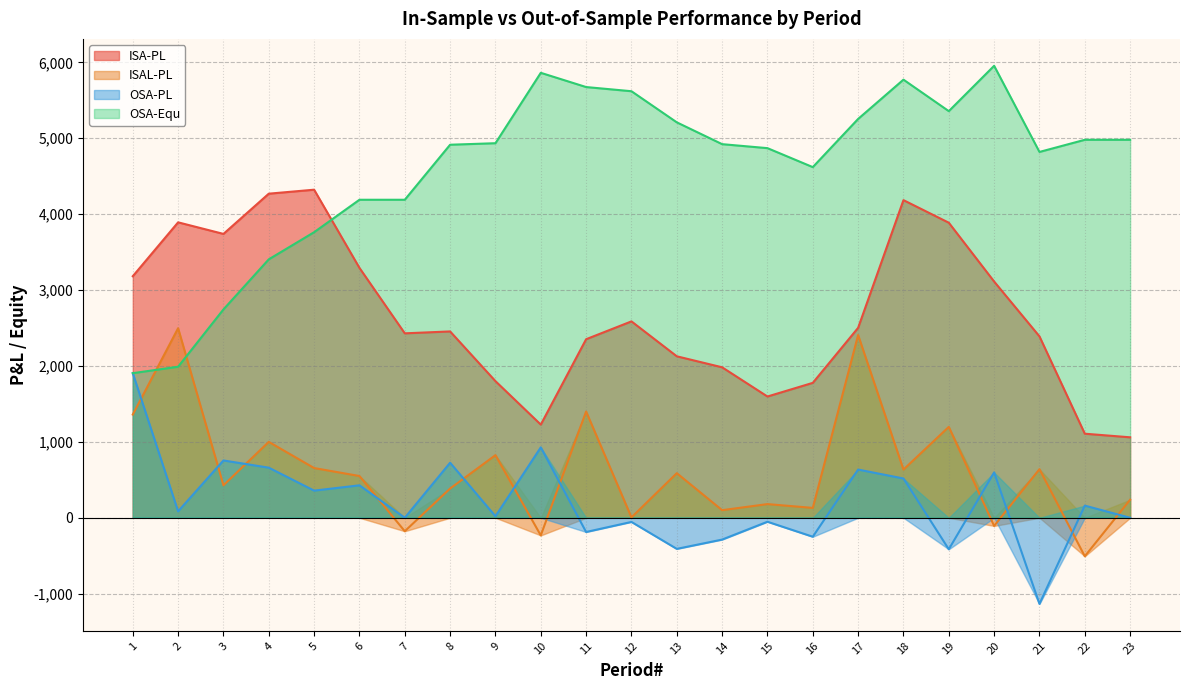

True or false: ISAL-PL has a value of 2407.5 at 17.

True